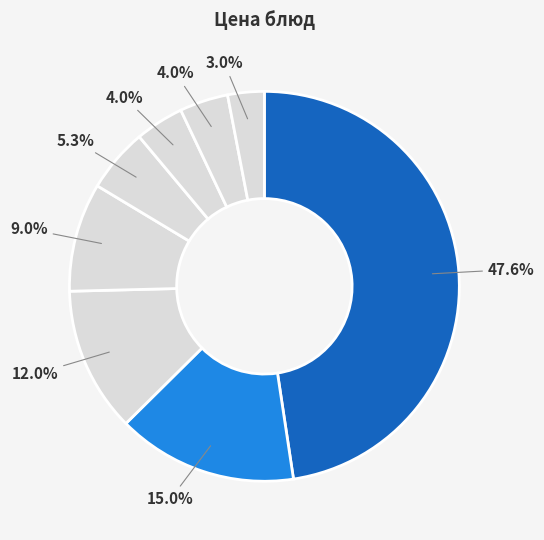

Rank the categories by value from lowest to highest.

Хлеб ржаной, Соус сметанный с томатом, Хлеб пшеничный, Компот из свежих яблок, Яблоко, Свекольник, Каша гречневая рассыпчатая, Фрикадельки из кур